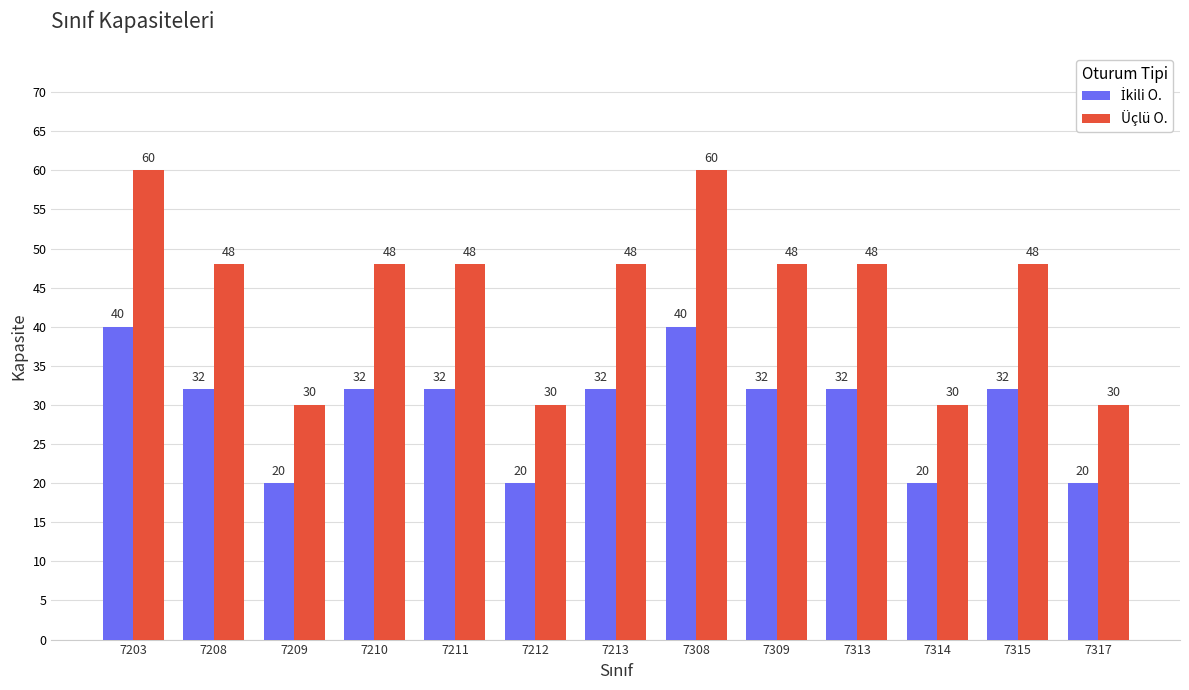

What is the difference between the second highest and minimum values in the Üçlü O. series?

30